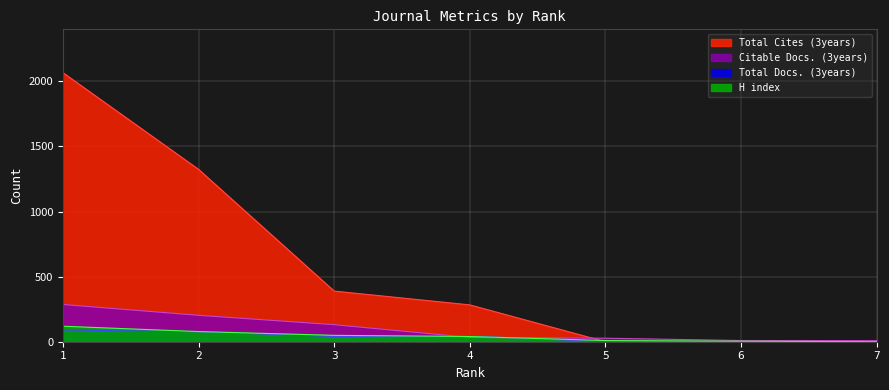

Is it true that Total Cites (3years) equals 779 at 5?

False